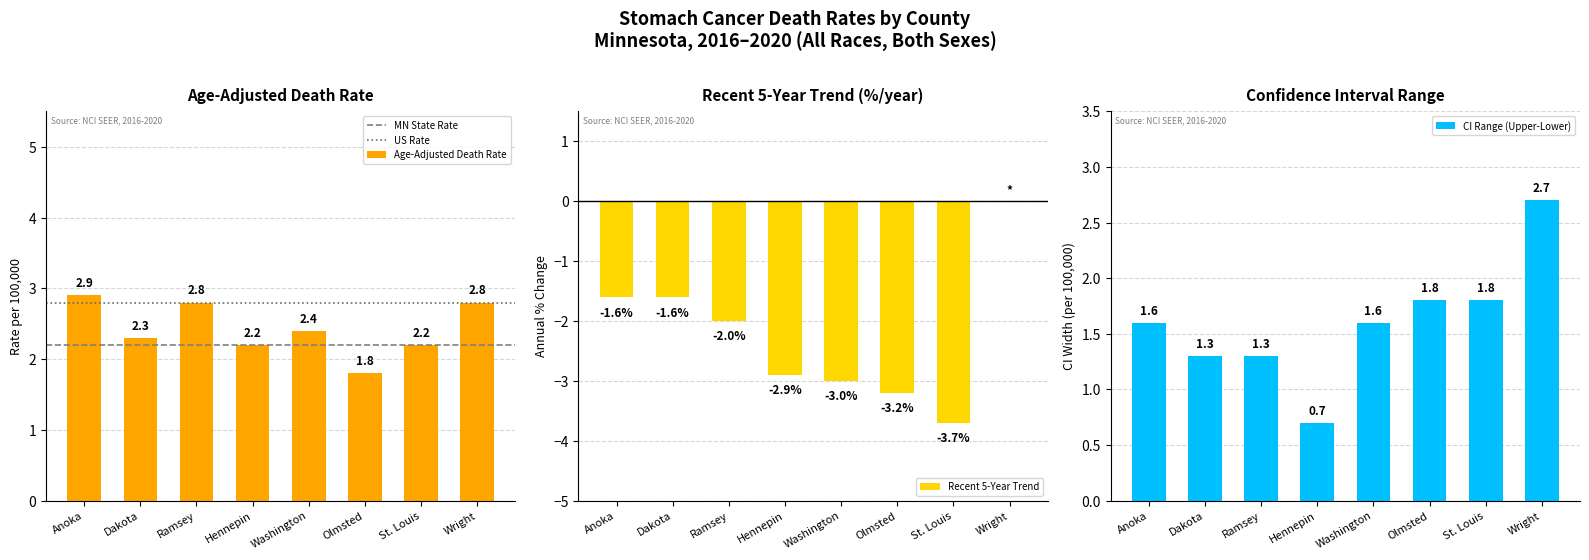

How many categories are shown in the chart?

8